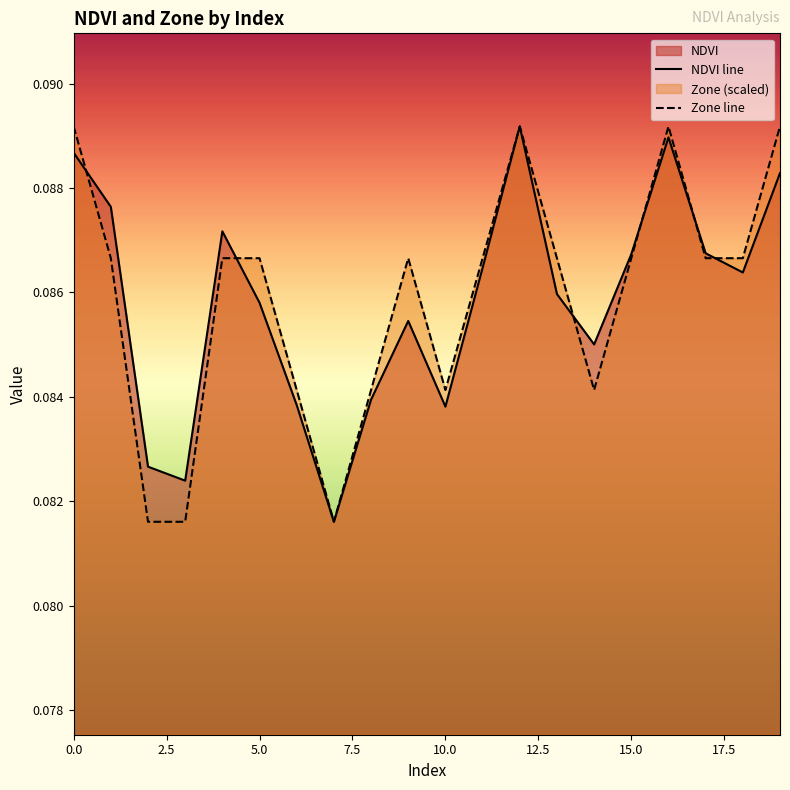

How many interior local valleys does the NDVI line series have?

5